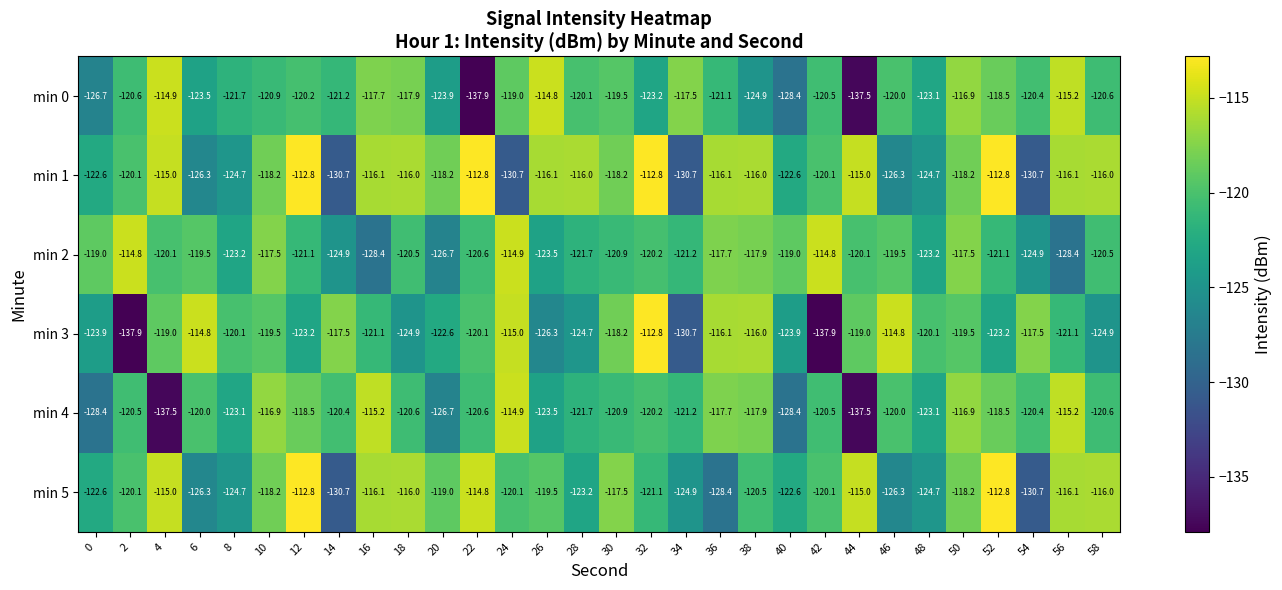

What is the lowest value of the min 3 series?

-137.9